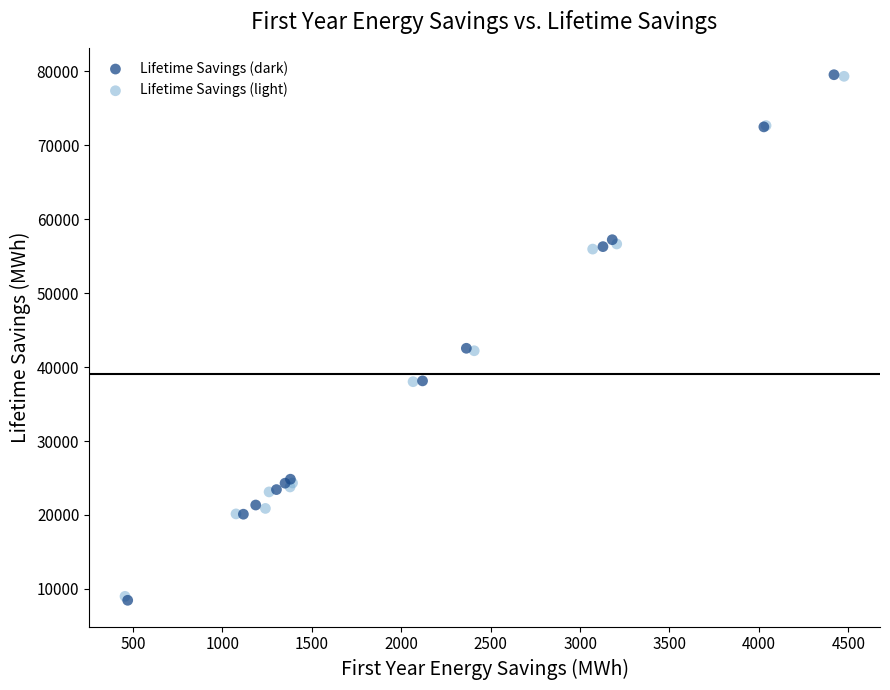

Which series has the widest spread of Y values?

Lifetime Savings (dark)